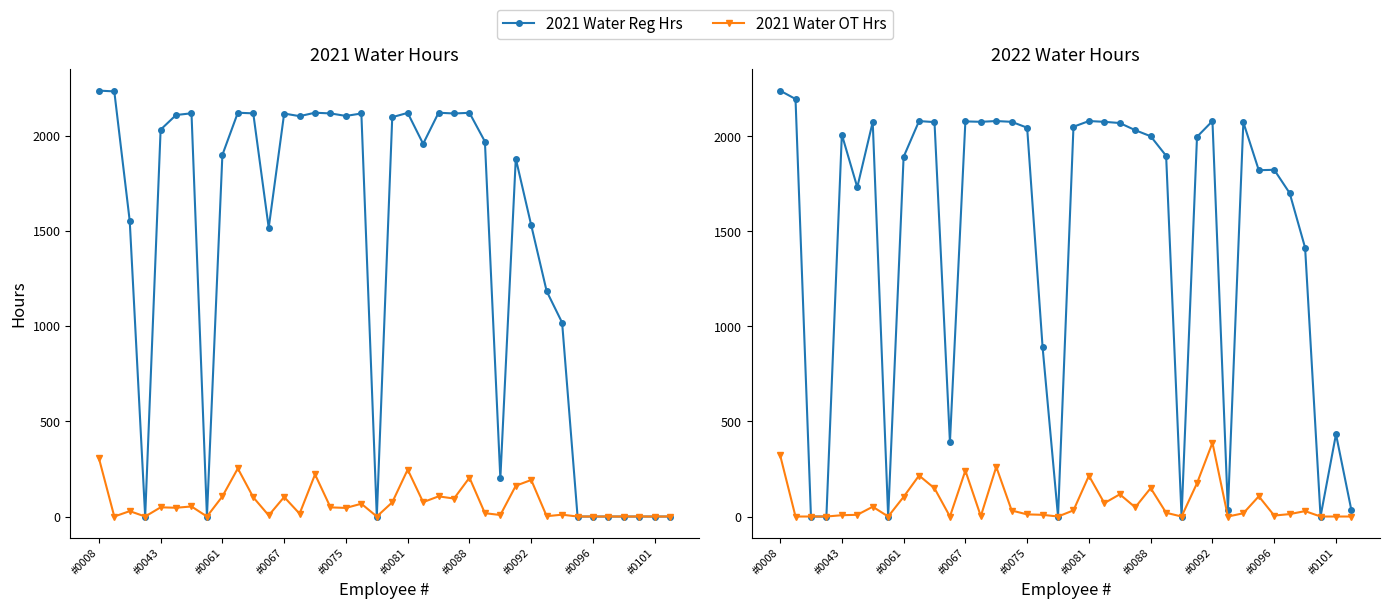

True or false: 2021 Water OT Hrs and 2021 Water Reg Hrs intersect in this chart.

False